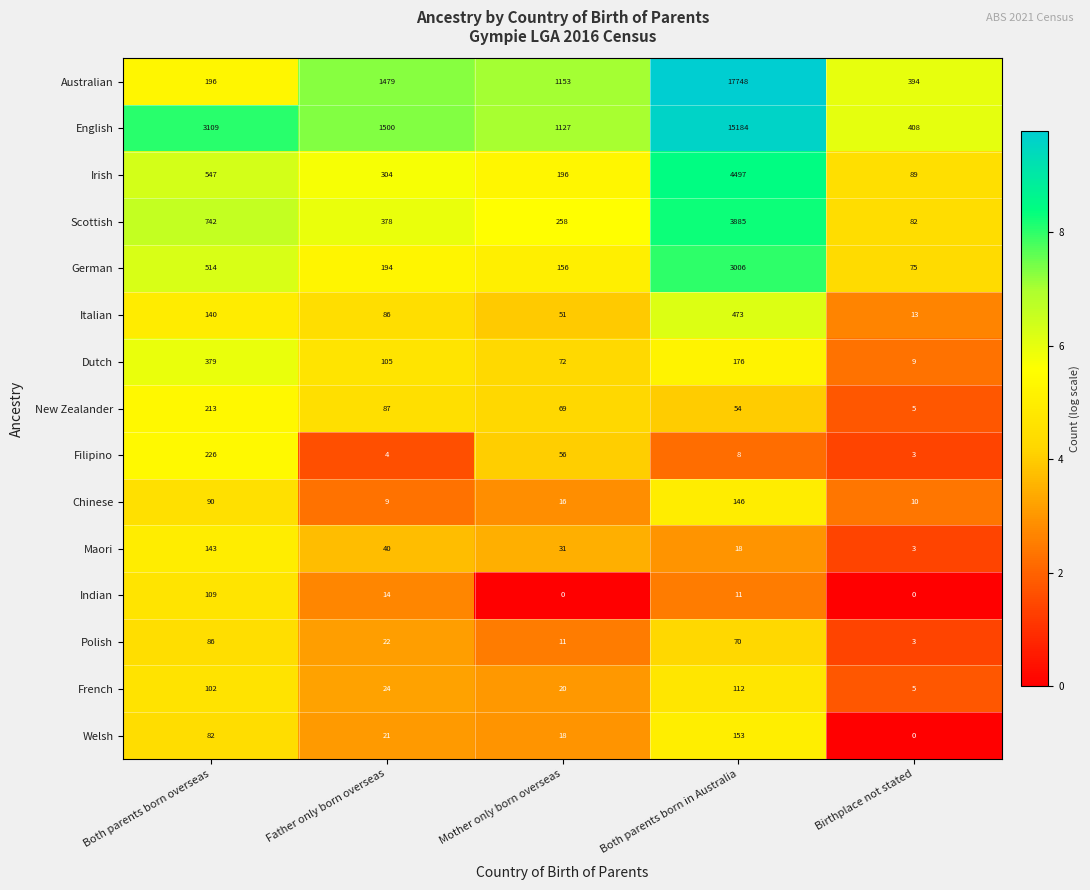

Where is Welsh nearest to the value 76?

Both parents born overseas